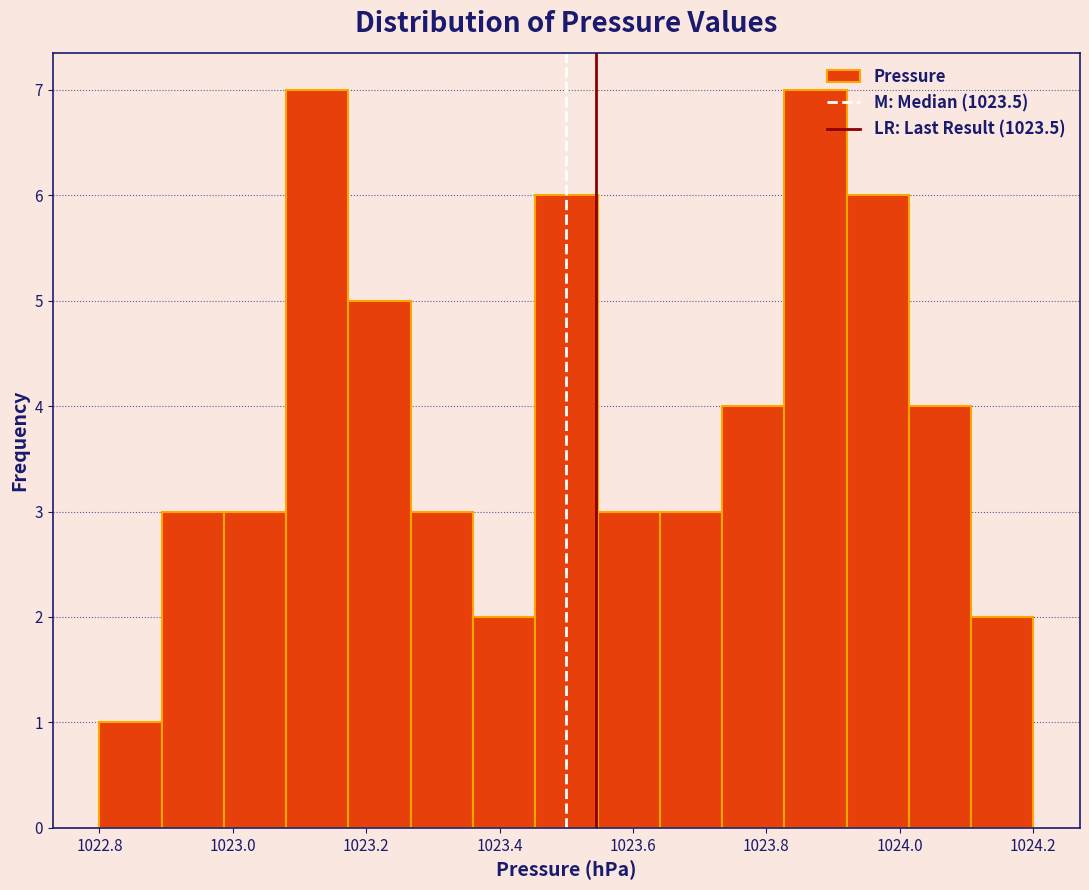

Reading left to right, list every bar in this chart as the range it spans on the x-axis followed by its height. Neither the bar edges nor the heights are printed on the chart, so give them approximately, as read against the axes.

1022.80 to 1022.90: 1
1022.90 to 1022.98: 3
1022.98 to 1023.08: 3
1023.08 to 1023.18: 7
1023.18 to 1023.26: 5
1023.26 to 1023.36: 3
1023.36 to 1023.46: 2
1023.46 to 1023.54: 6
1023.54 to 1023.64: 3
1023.64 to 1023.74: 3
1023.74 to 1023.82: 4
1023.82 to 1023.92: 7
1023.92 to 1024.02: 6
1024.02 to 1024.10: 4
1024.10 to 1024.20: 2